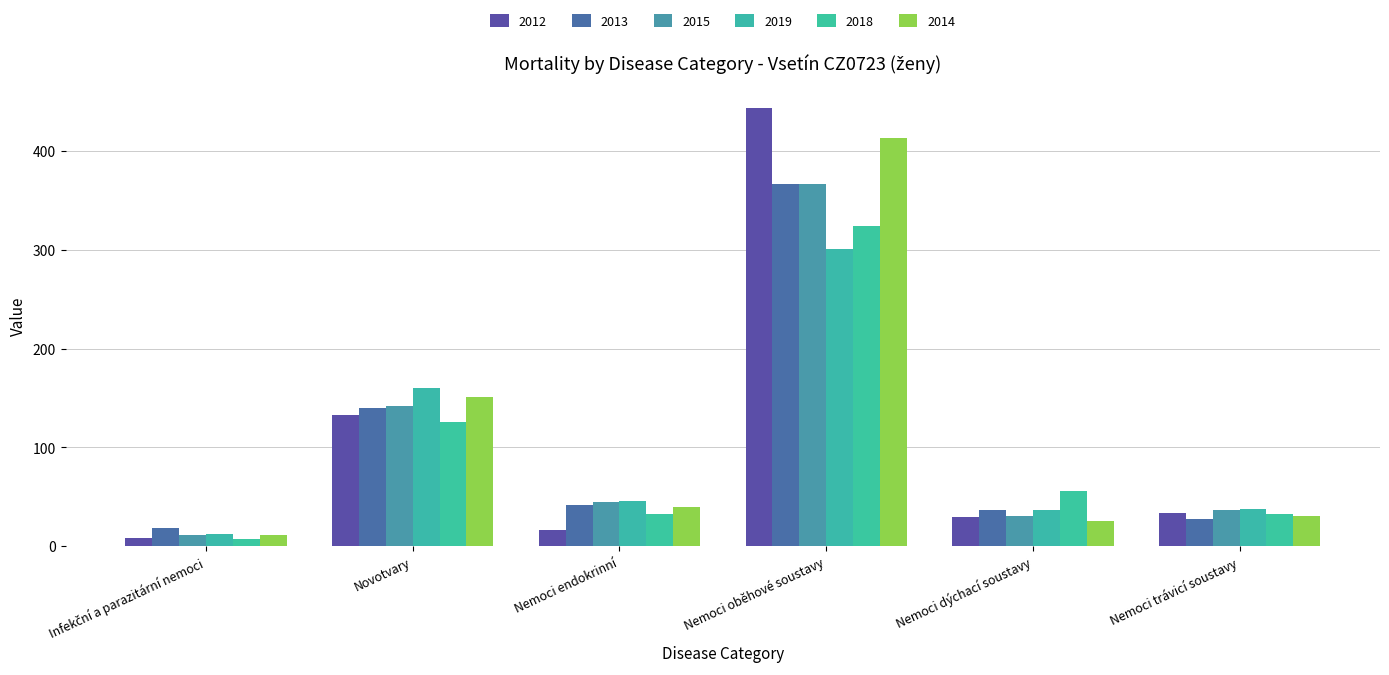

The 2014 series shows 25 at Nemoci dýchací soustavy. True or false?

True